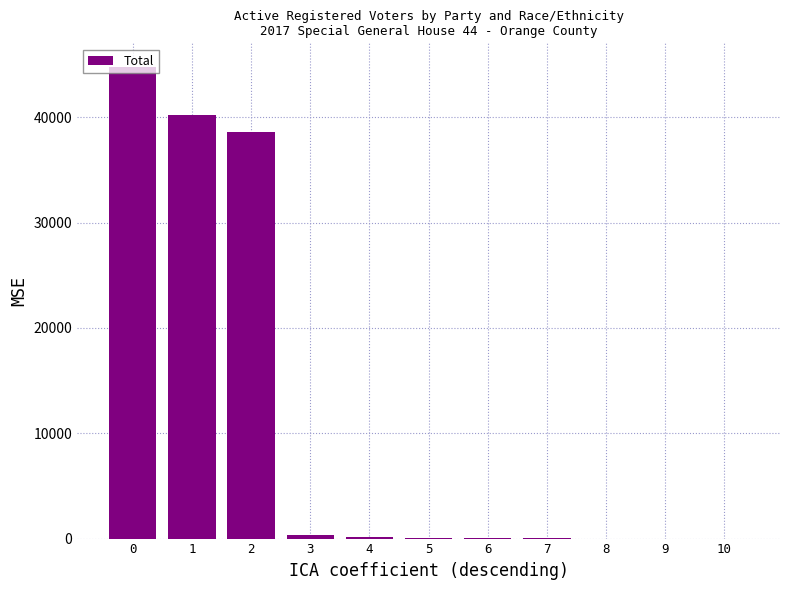

What is the greatest value displayed?

44776